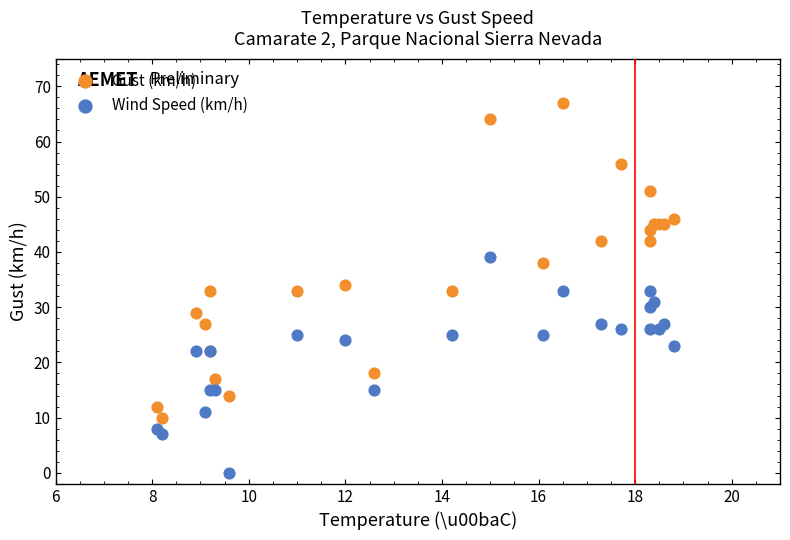

What are all the series names shown in the legend?

Gust (km/h), Wind Speed (km/h)